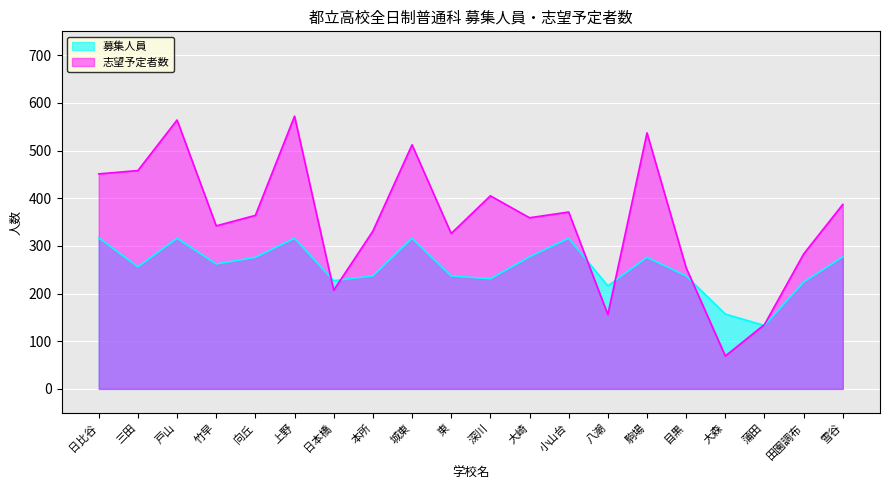

Is it true that 募集人員 equals 277 at 雪谷?

True